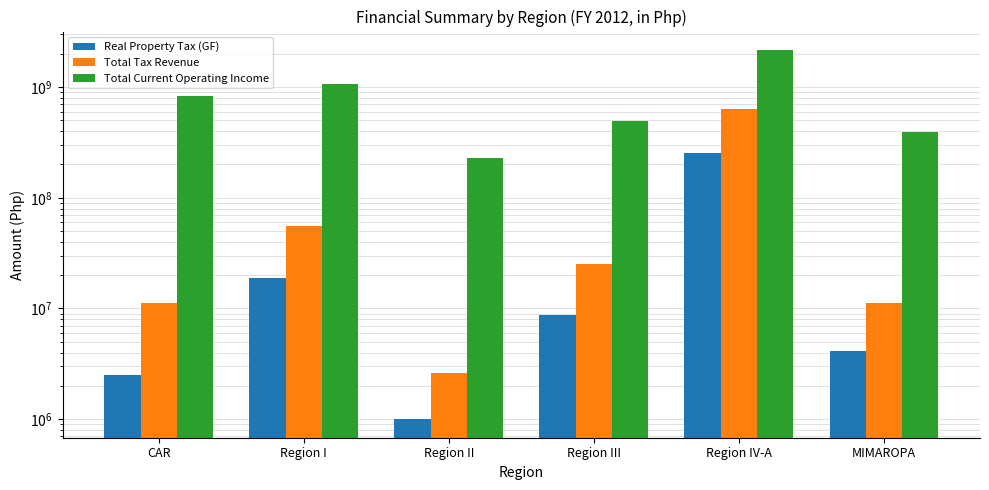

Are the bars horizontal?

No